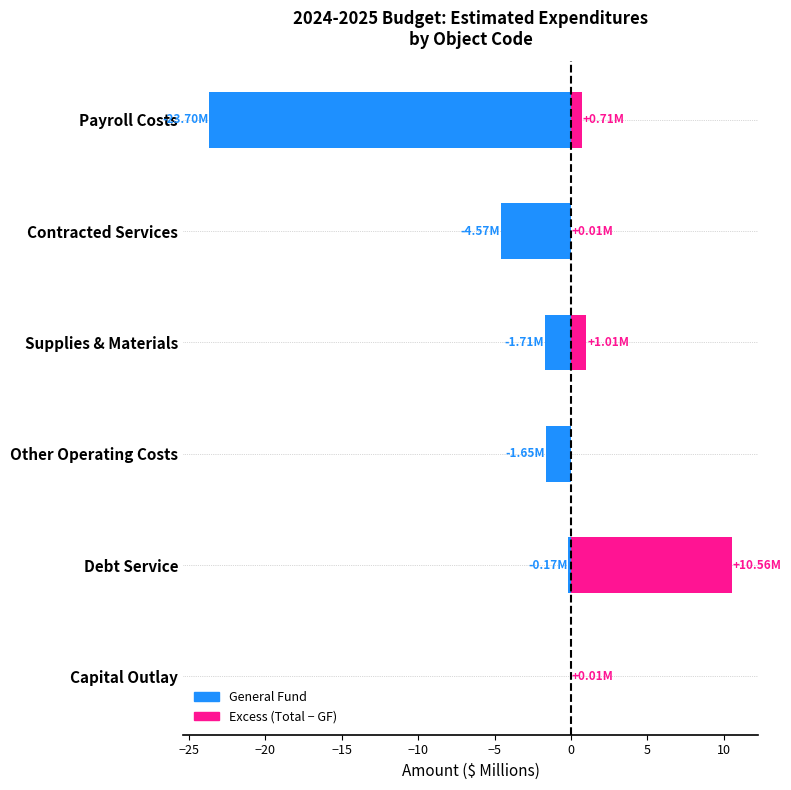

What is the value of the General Fund bar at the 2nd from the left?

-4.6